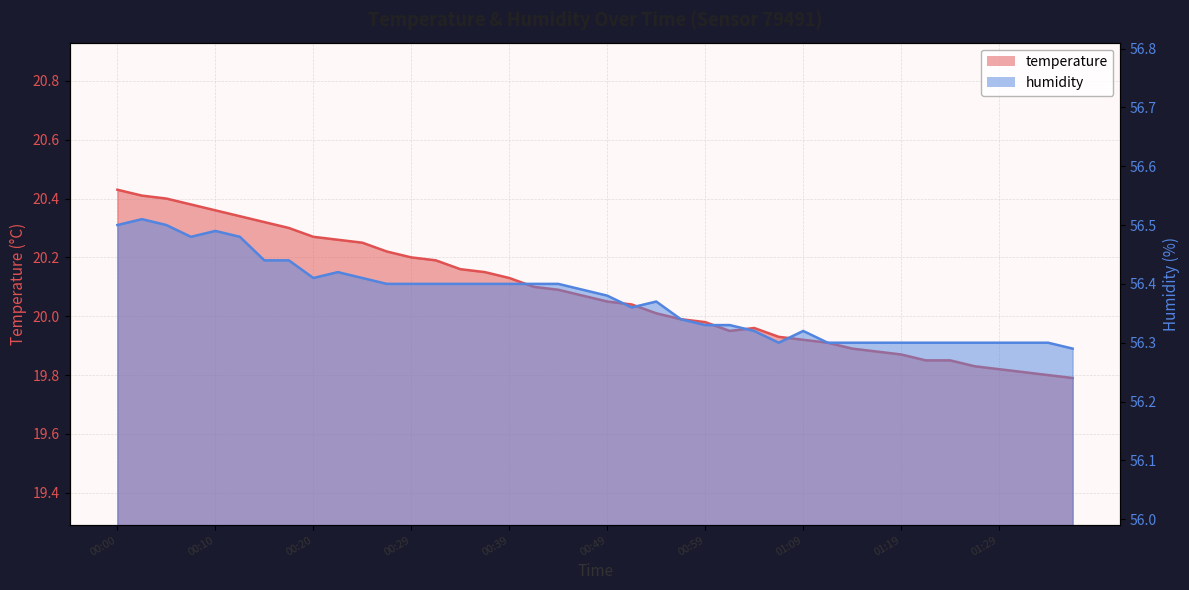

Which category has the highest value across all series?

00:03